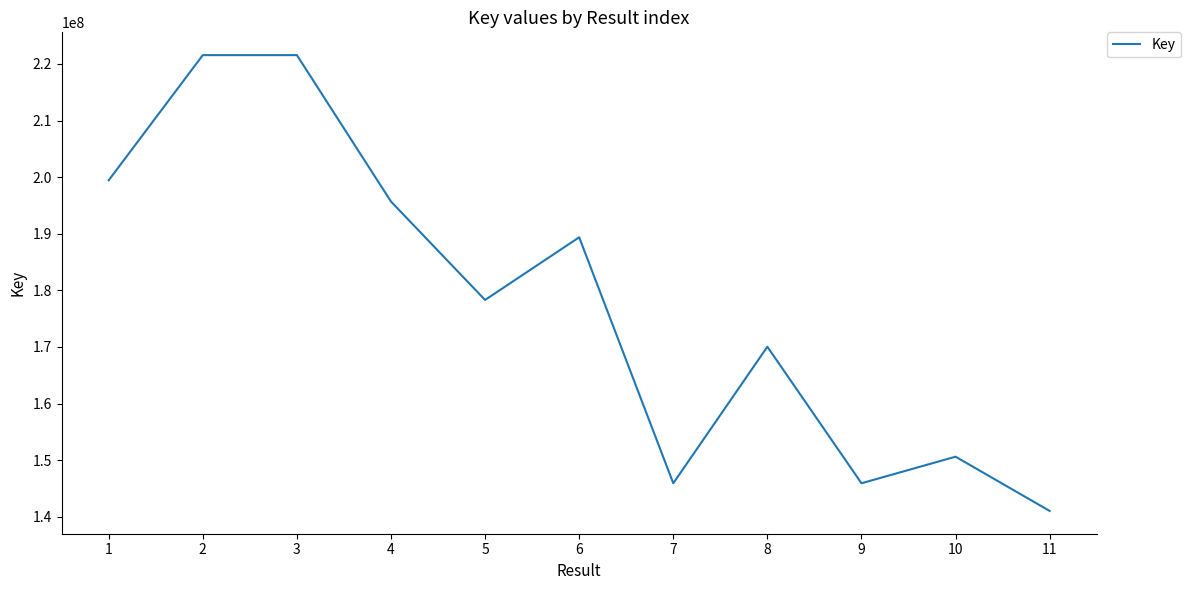

Count the number of categories in the chart.

11